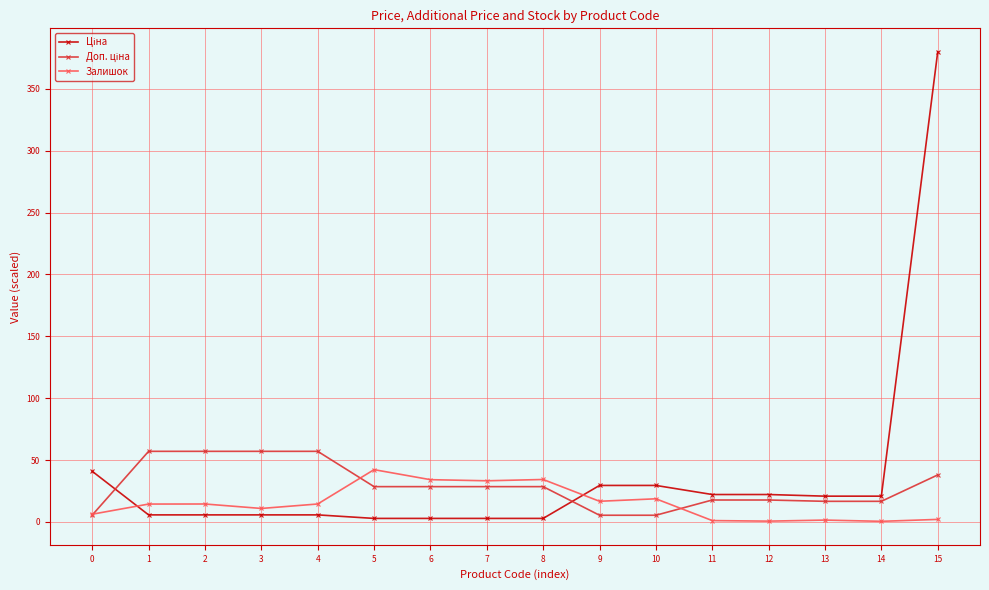

At which category does the chart reach its peak across all series?

15